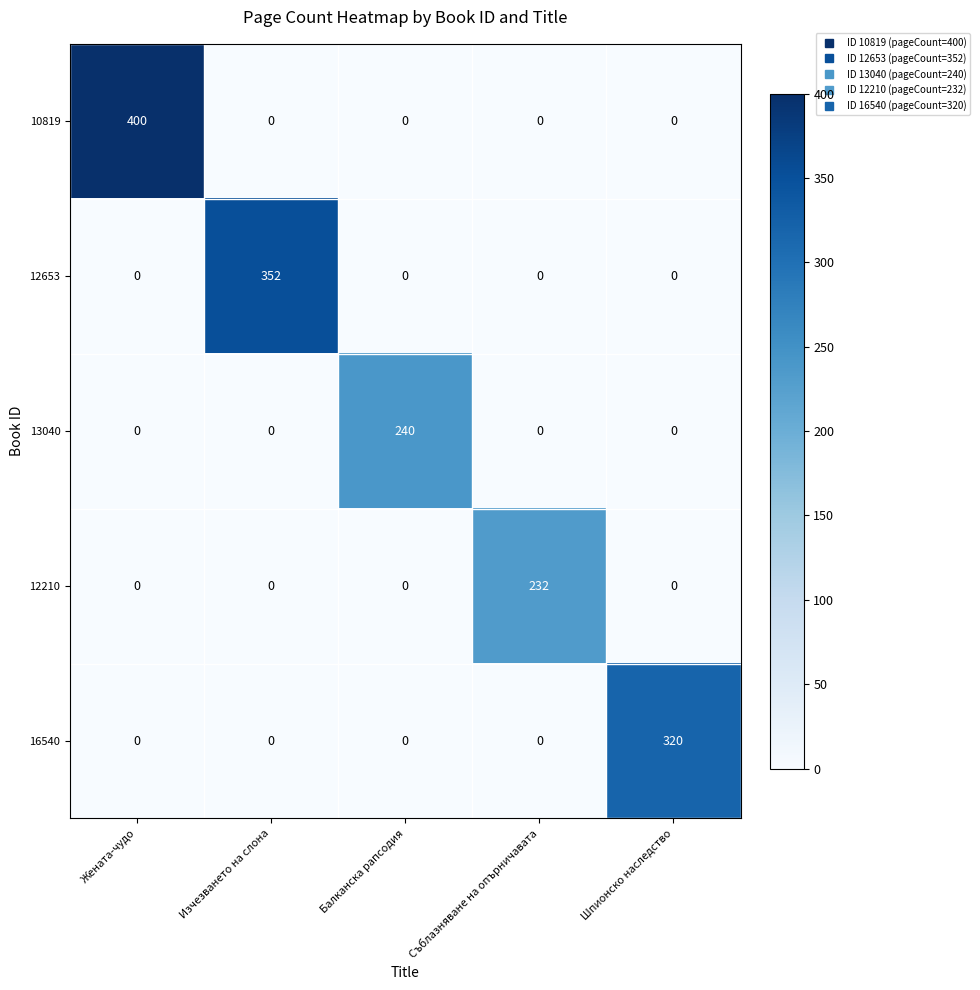

Reading left to right, extract all data points from this chart.

10819: 400	0	0	0	0
12653: 0	352	0	0	0
13040: 0	0	240	0	0
12210: 0	0	0	232	0
16540: 0	0	0	0	320